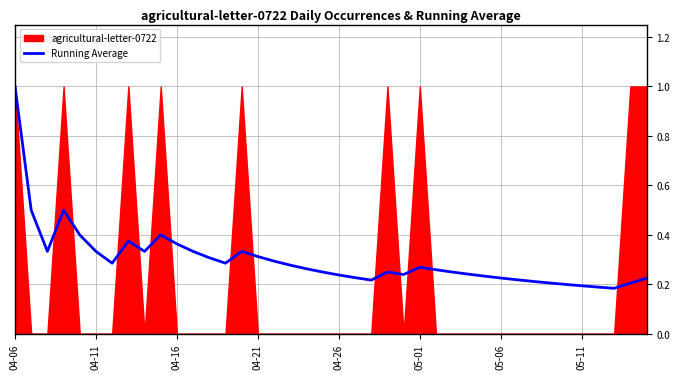

What is the highest value of the Running Average series?

1.0